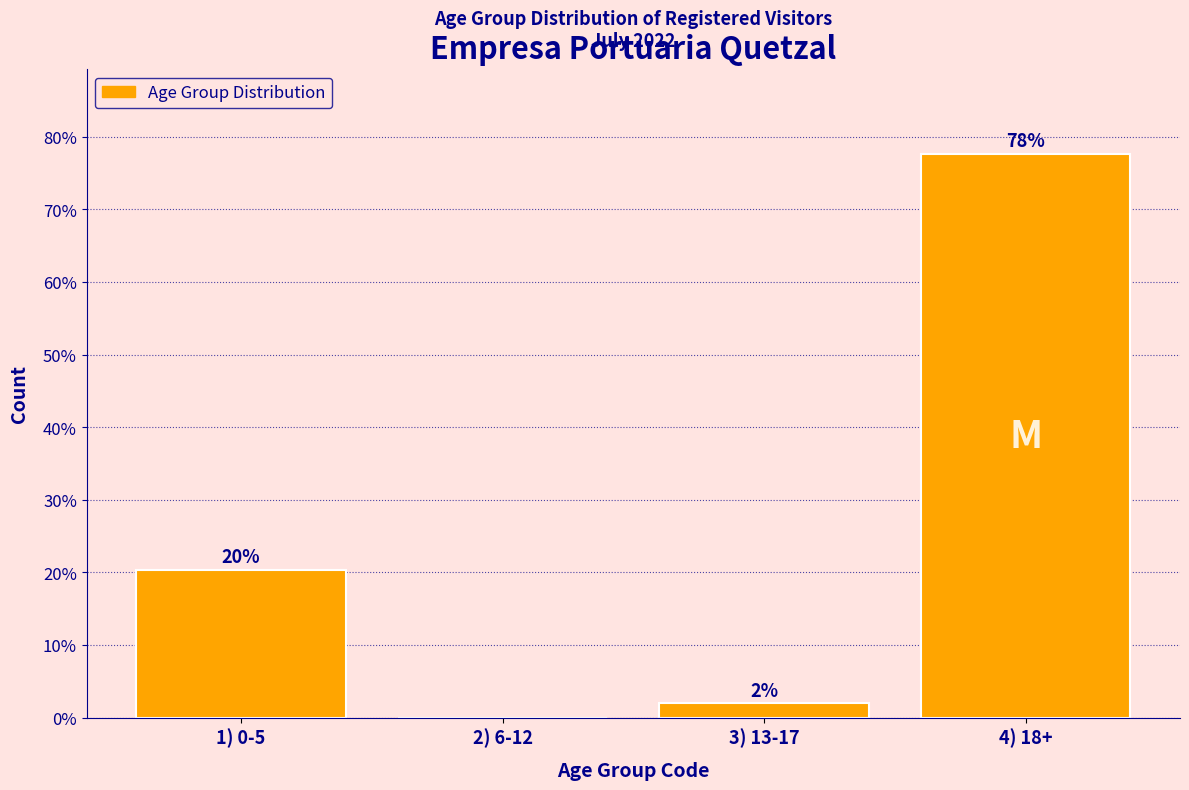

What is the sum of all values?

100.0